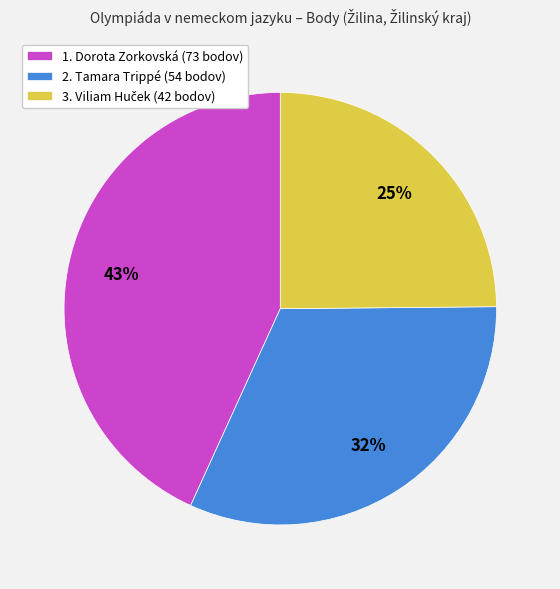

To the nearest percent, what is the difference between the 2. Tamara Trippé and 1. Dorota Zorkovská slice percentages?

11%